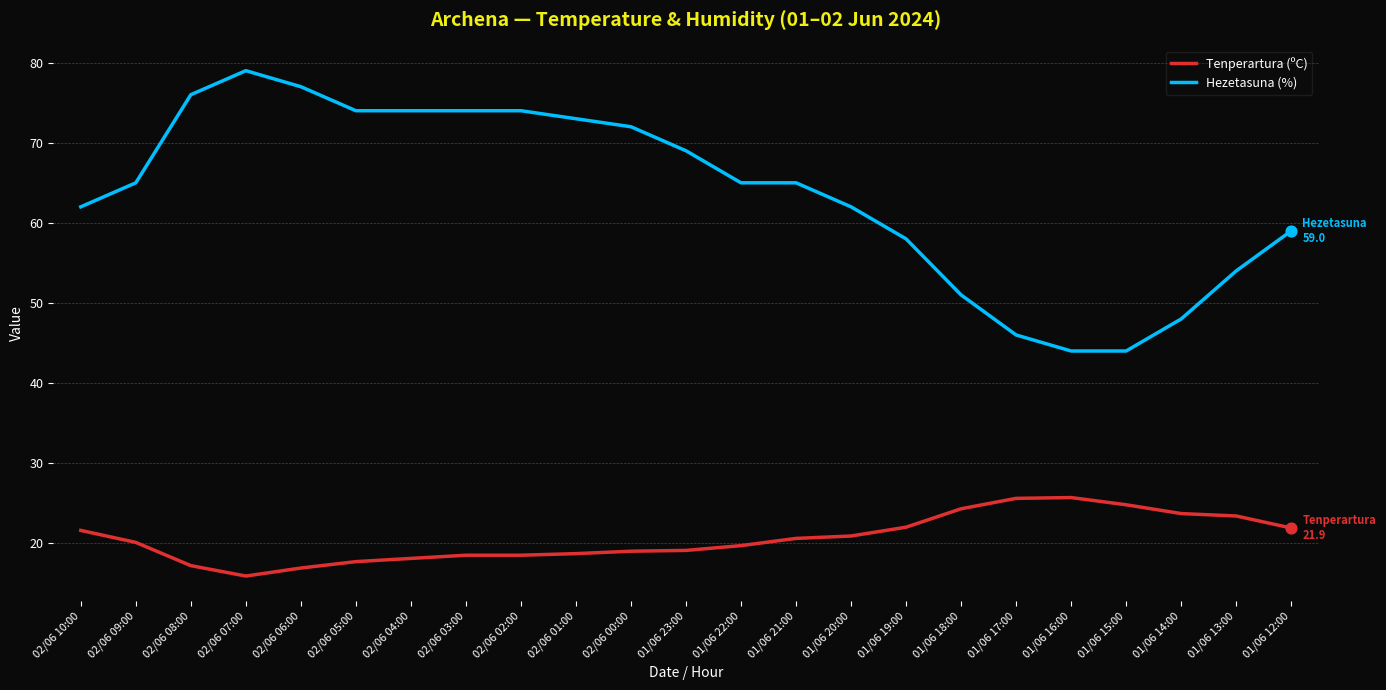

Which series has the widest spread of values?

Hezetasuna (%)